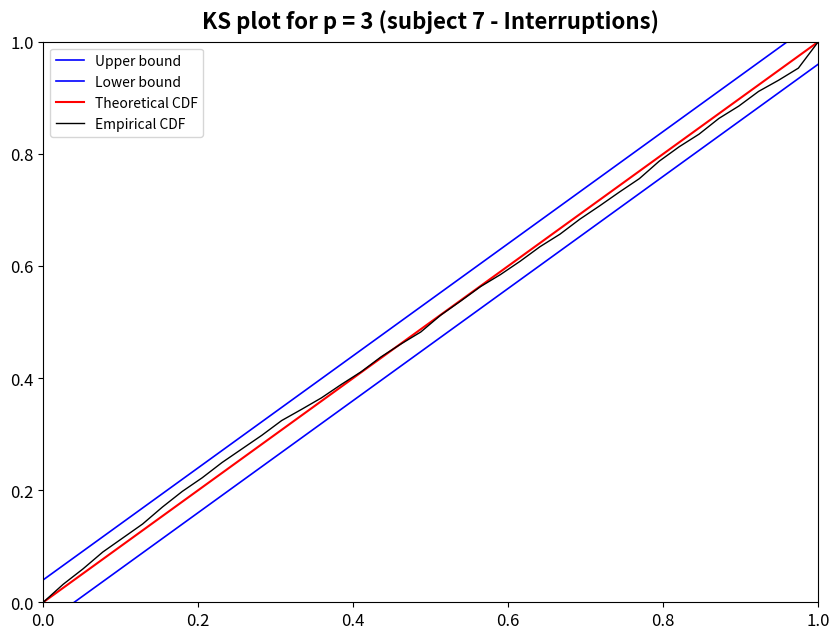

Which series has the largest total across all categories?

Upper bound